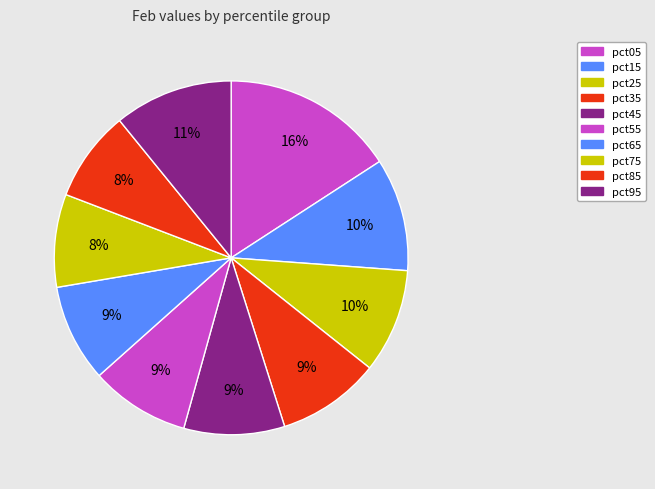

What portion of the pie excludes pct05?

84.2%